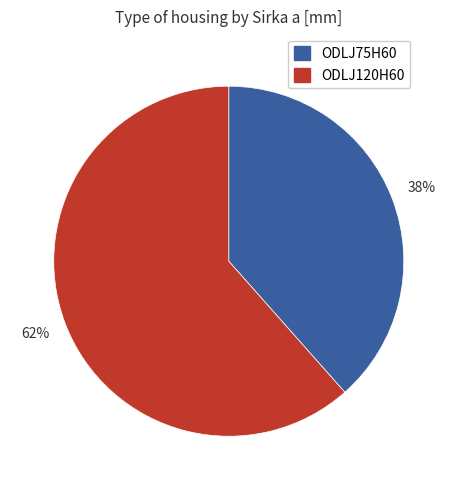

Combined, do ODLJ75H60 and ODLJ120H60 account for over 50%?

Yes